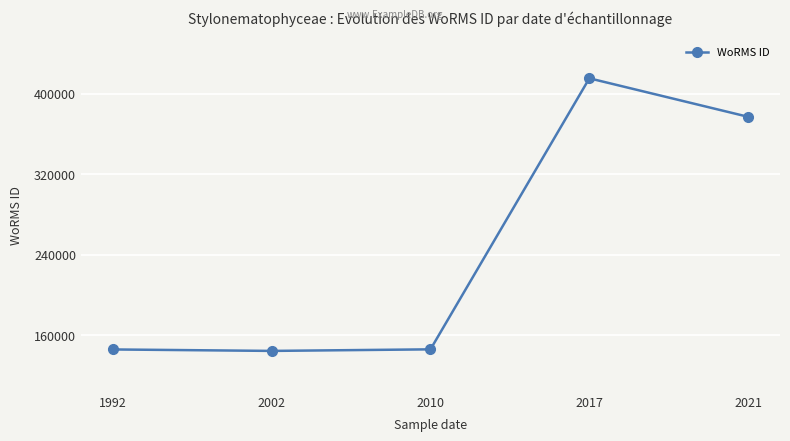

What is the difference between the maximum and second lowest values?

269412